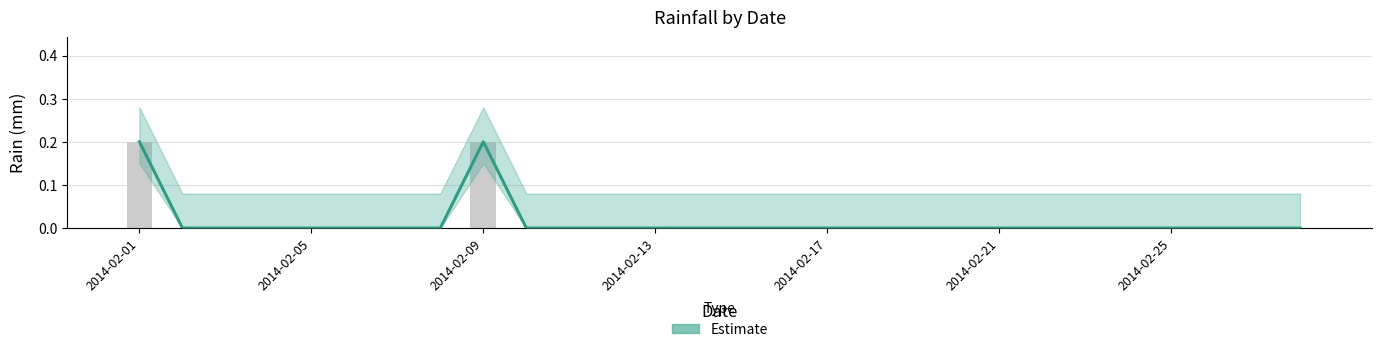

Count the Estimate values in the range 0 to 1.

28